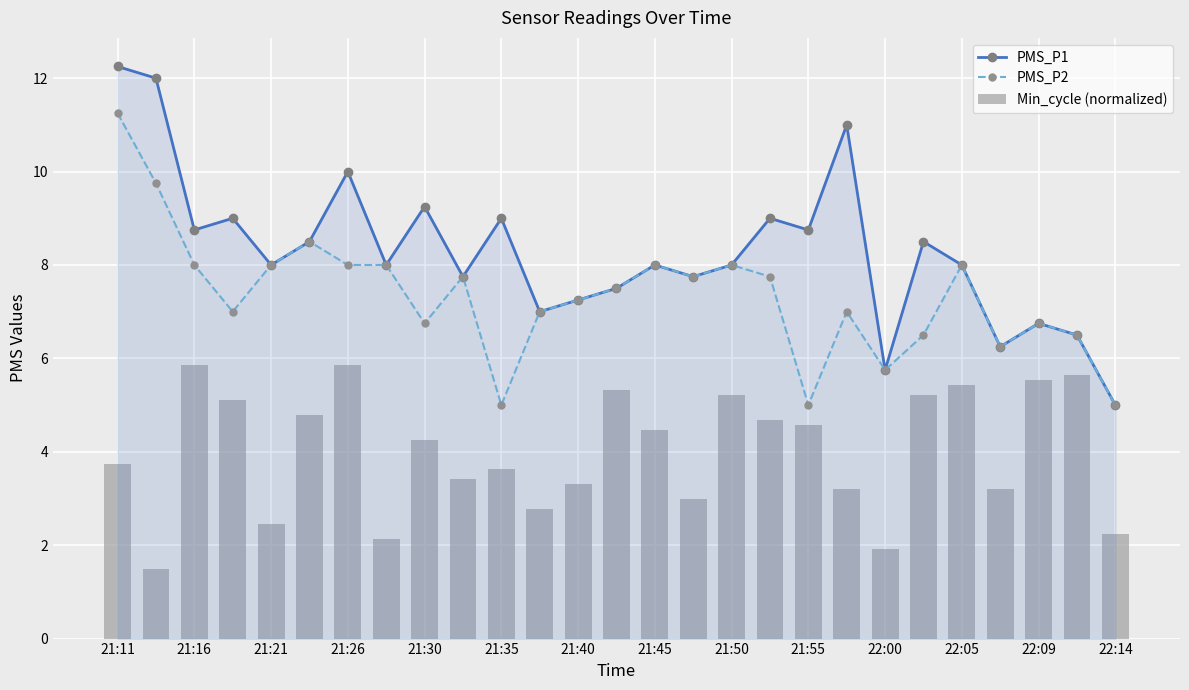

Is it true that PMS_P2 equals 2.9 at 21:16?

False